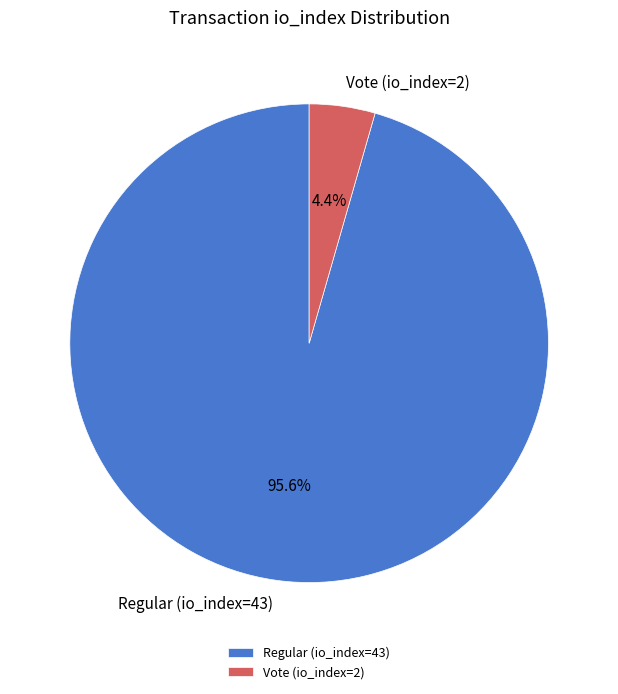

Do Vote (io_index=2) and Regular (io_index=43) together represent more than half of the pie?

Yes